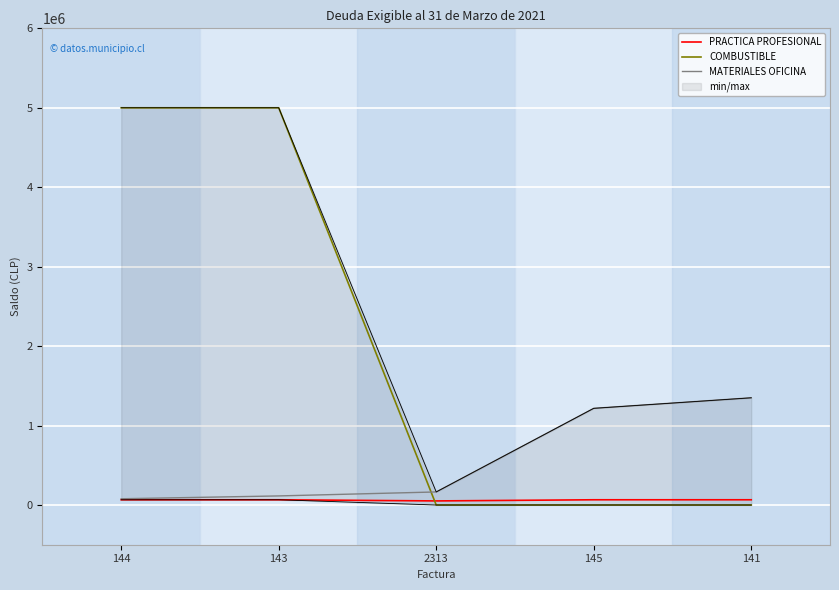

Reading right to left, what are all the values shown in this chart?

PRACTICA PROFESIONAL: 65700	65700	51333	65700	65700
COMBUSTIBLE: 0	0	0	5000000	5000000
MATERIALES OFICINA: 1349460	1216775	164220	114240	78540